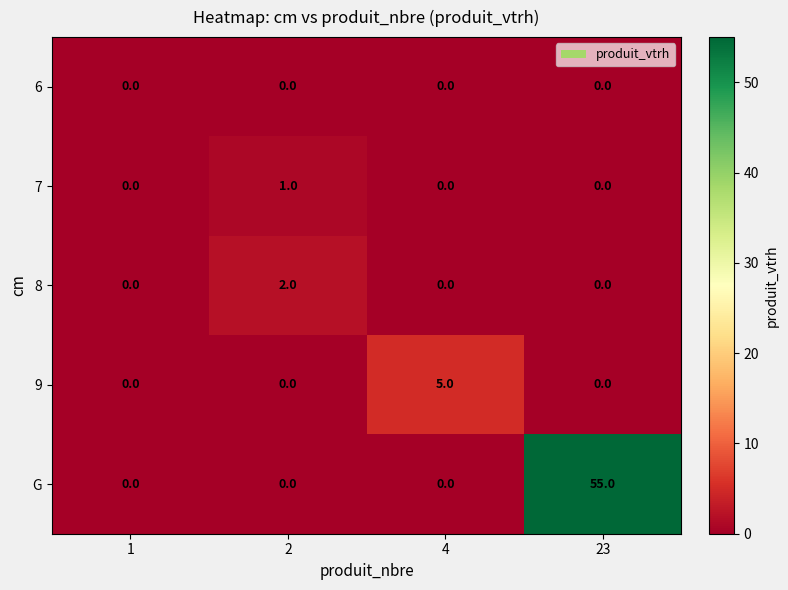

How many G values are between 0 and 55?

4